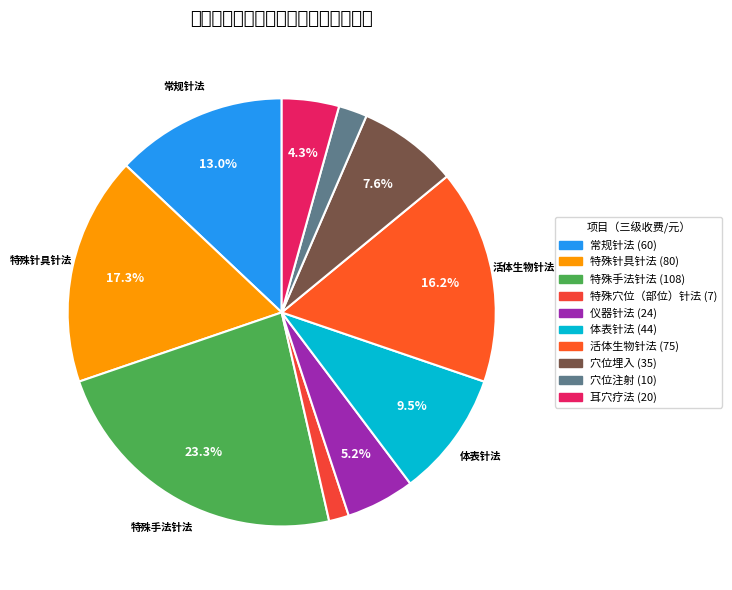

Approximately how many times larger is the value at 特殊穴位（部位）针法 compared to 仪器针法?

0.3